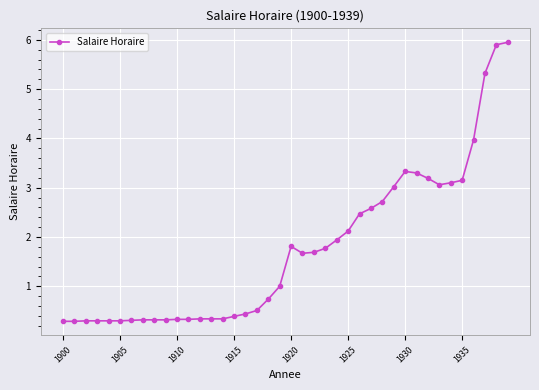

True or false: the data has more than 0 interior local peaks.

True